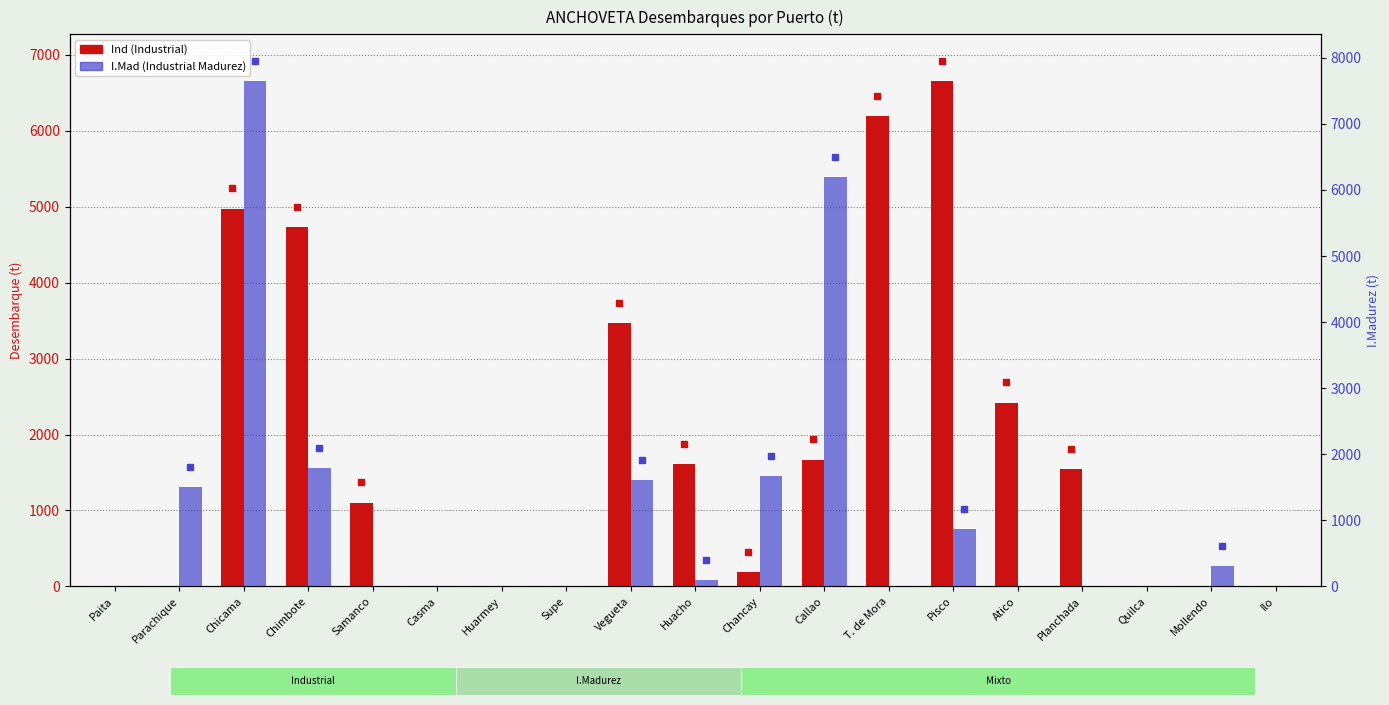

What is the difference between the Ind values at T. de Mora and Vegueta?

2720.0